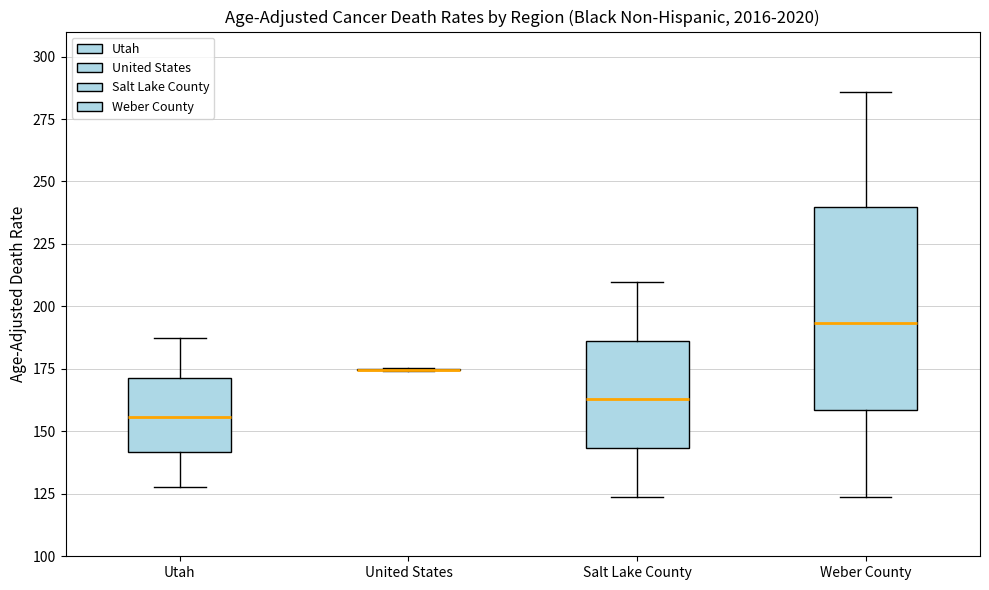

Reading left to right, transcribe this box plot: for each box, give where its median line is, the range the box spans, and where its two whiskers end, as read against the y-axis. The values are not printed on the chart, so give them approximately, as read against the axis.

Utah: median 155, box 140 to 170, whiskers 130 to 185
United States: box collapsed to a line at 175, whiskers 175 to 175
Salt Lake County: median 165, box 145 to 185, whiskers 125 to 210
Weber County: median 195, box 160 to 240, whiskers 125 to 285